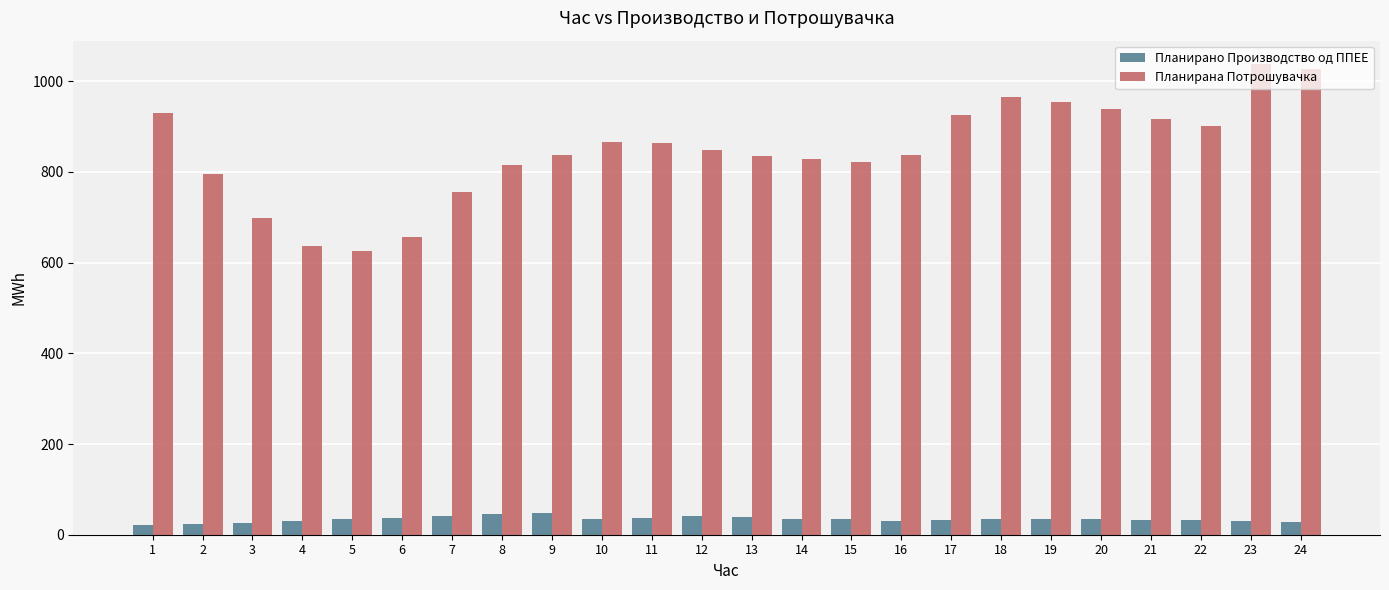

Rank the series by their maximum value, from lowest to highest.

Планирано Производство од ППЕЕ, Планирана Потрошувачка